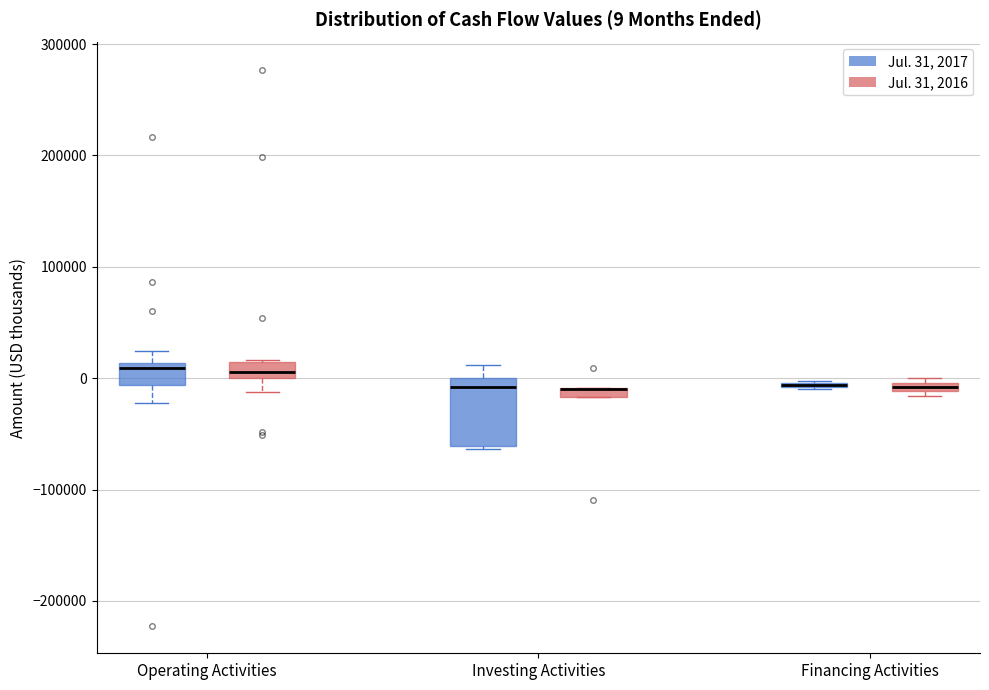

Comparing the boxes themselves (not the whiskers), which one is the tallest?

Investing Activities (Jul. 31, 2017)